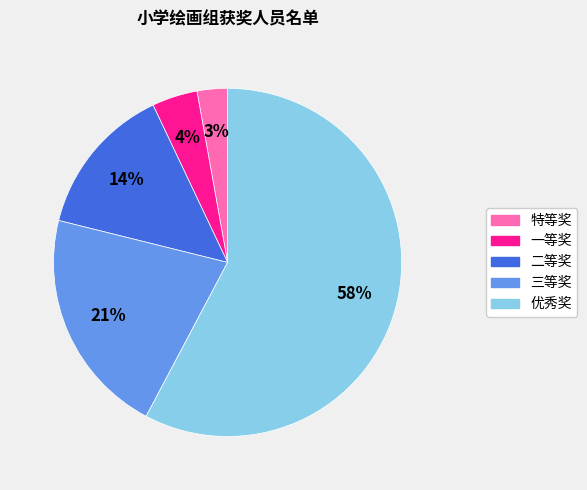

Rank the categories by value from highest to lowest.

优秀奖, 三等奖, 二等奖, 一等奖, 特等奖